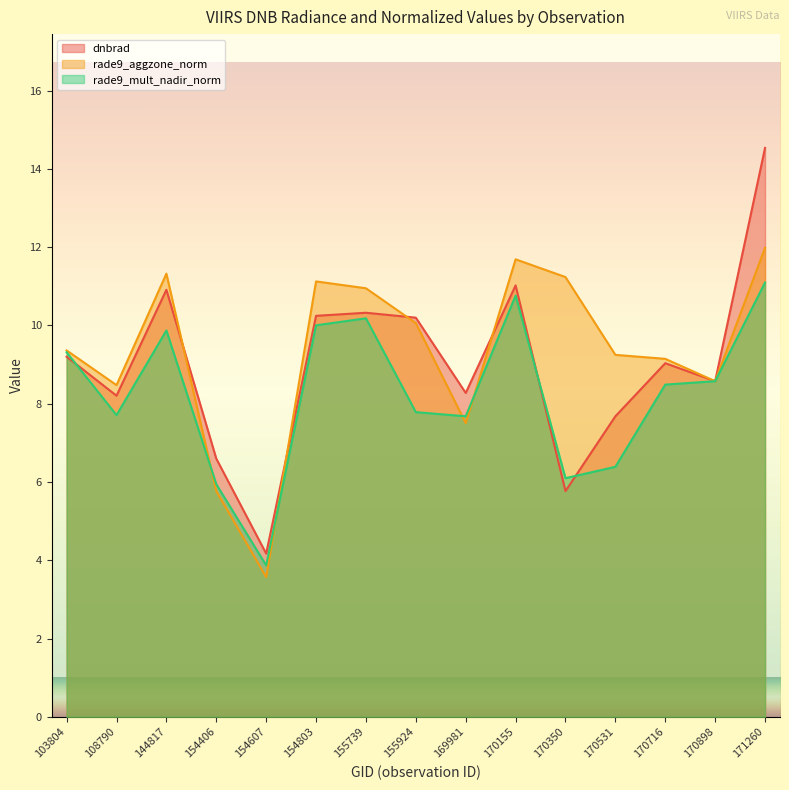

Does the chart have visible grid lines?

No